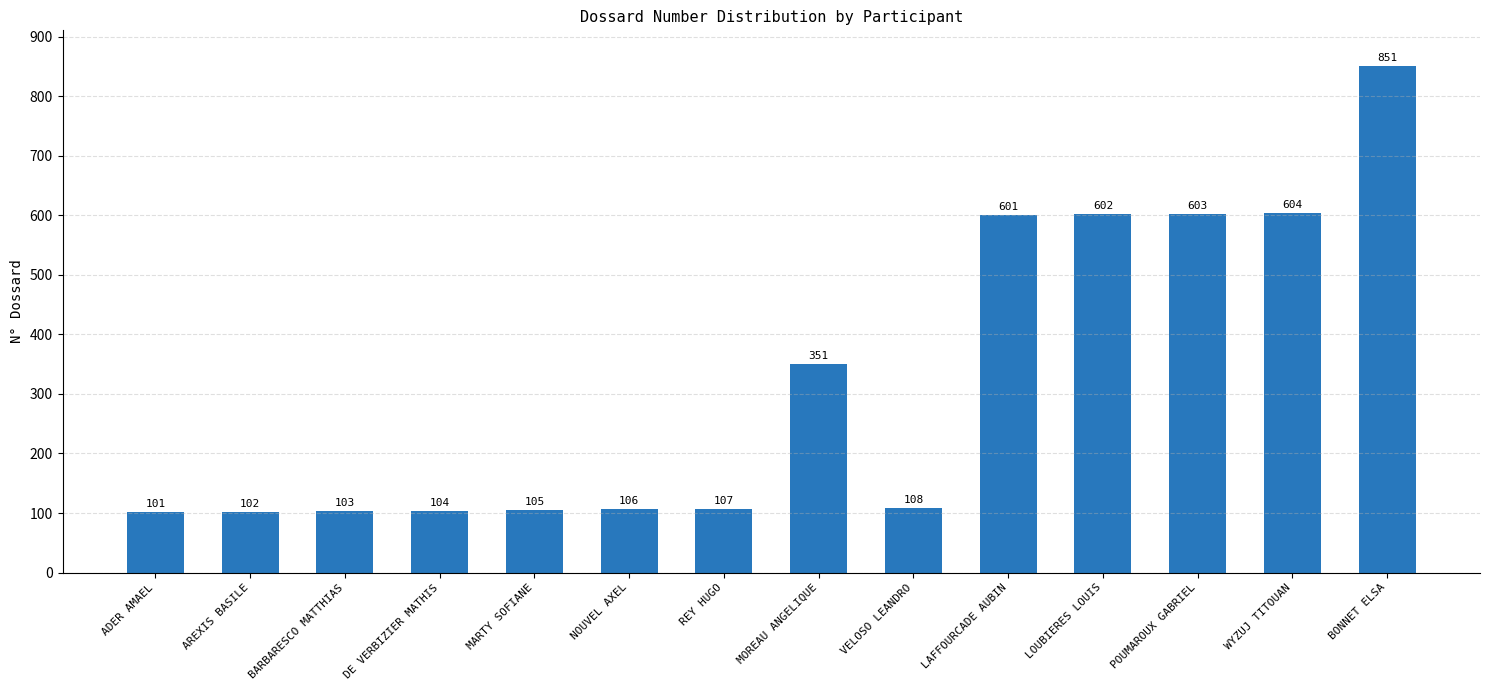

What is the smallest value displayed?

101